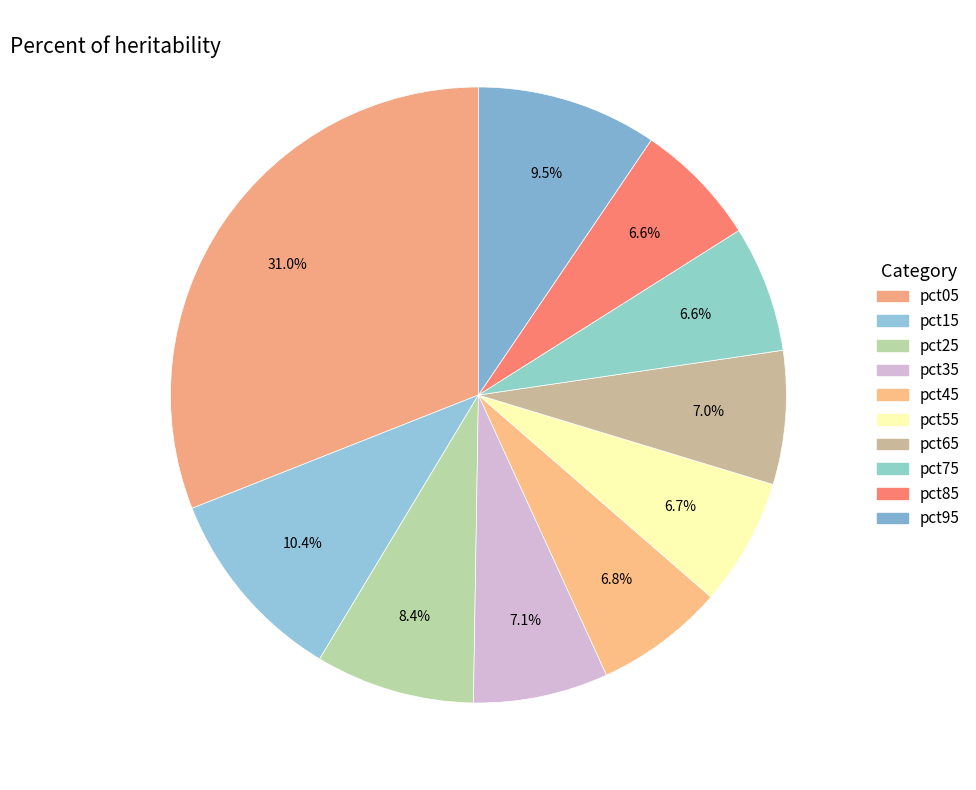

What percentage do pct65 and pct25 together represent?

15.4%